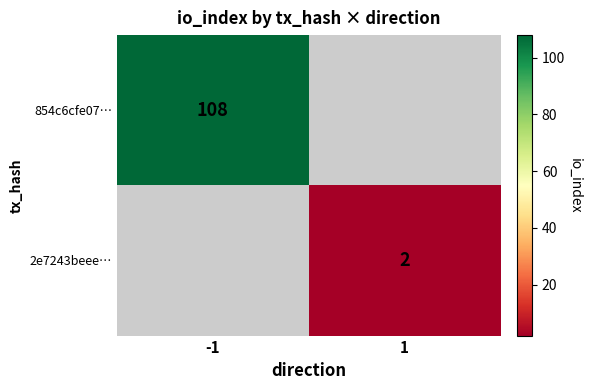

The value of 2e7243beee… at 1 is 1. True or false?

False